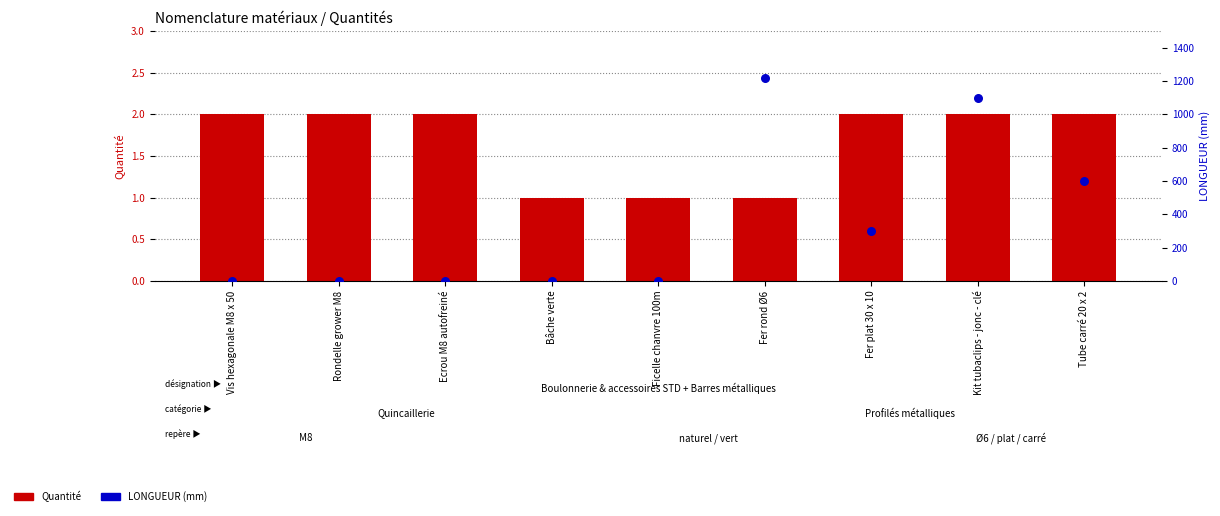

At how many categories does at least one series exceed 543?

3